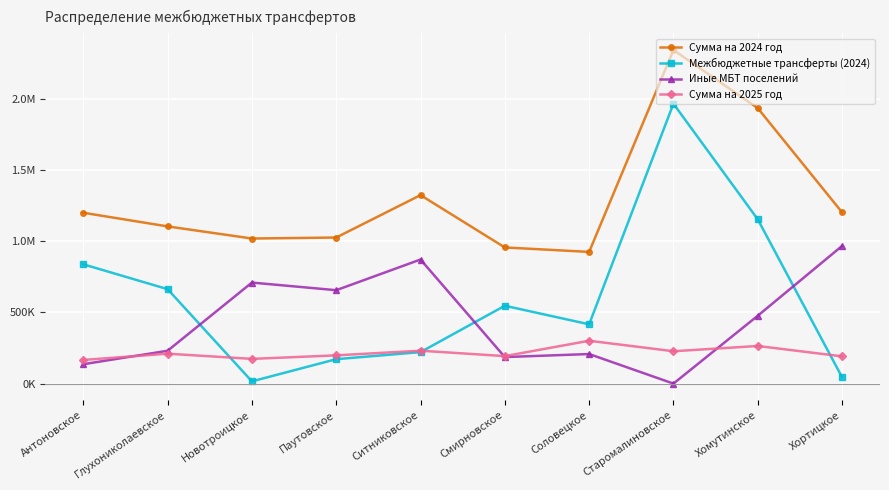

What are all the series names shown in the legend?

Сумма на 2024 год, Межбюджетные трансферты (2024), Иные МБТ поселений, Сумма на 2025 год